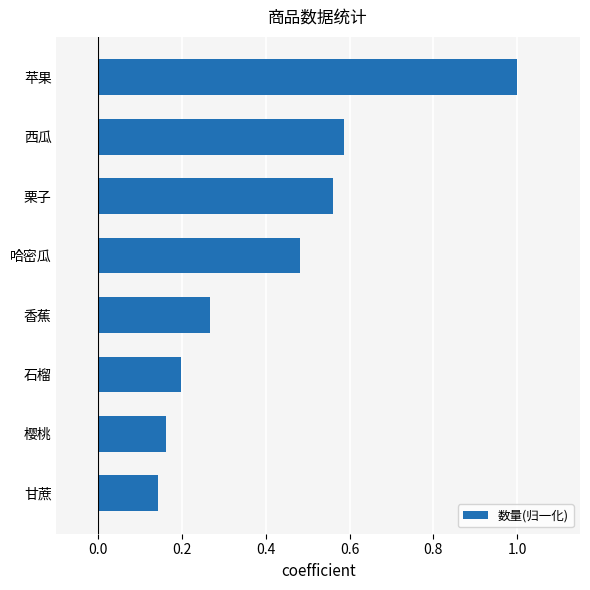

What is the sum of all values?

3.4